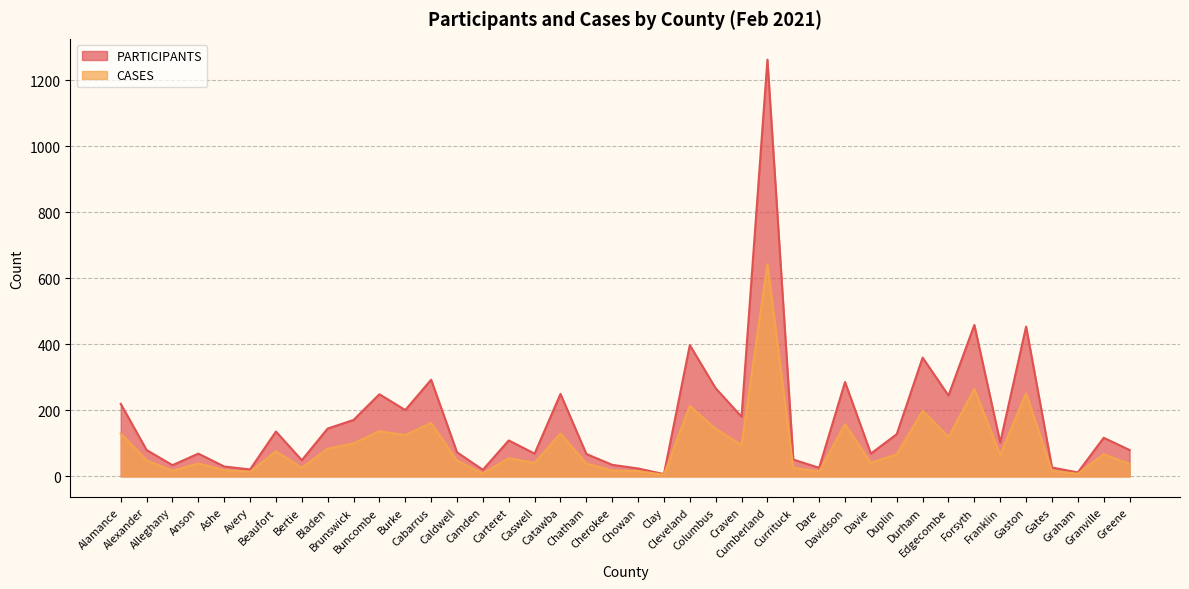

What is the greatest value displayed?

1263